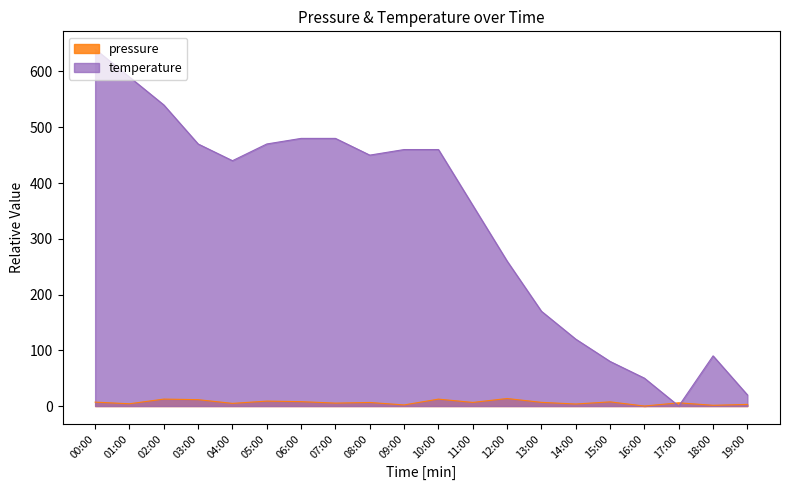

What is the greatest value displayed?

640.0